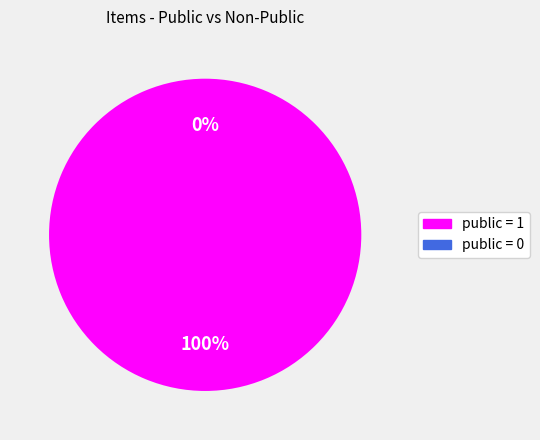

What is the majority slice?

public = 1